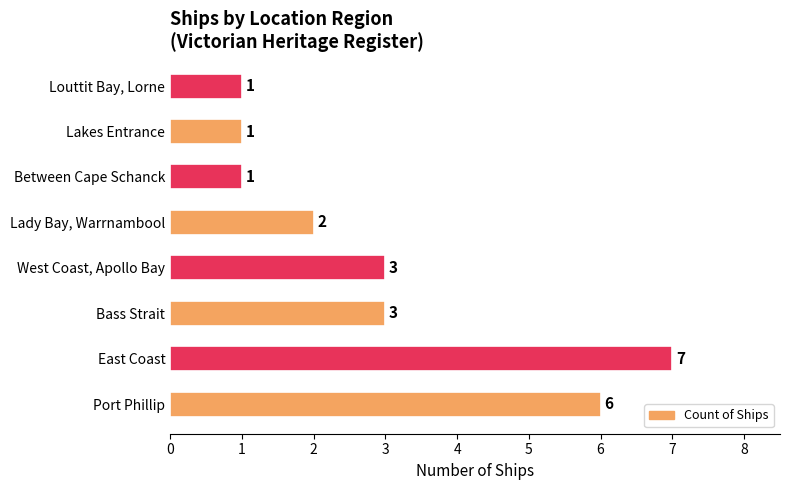

Are the bars horizontal?

Yes